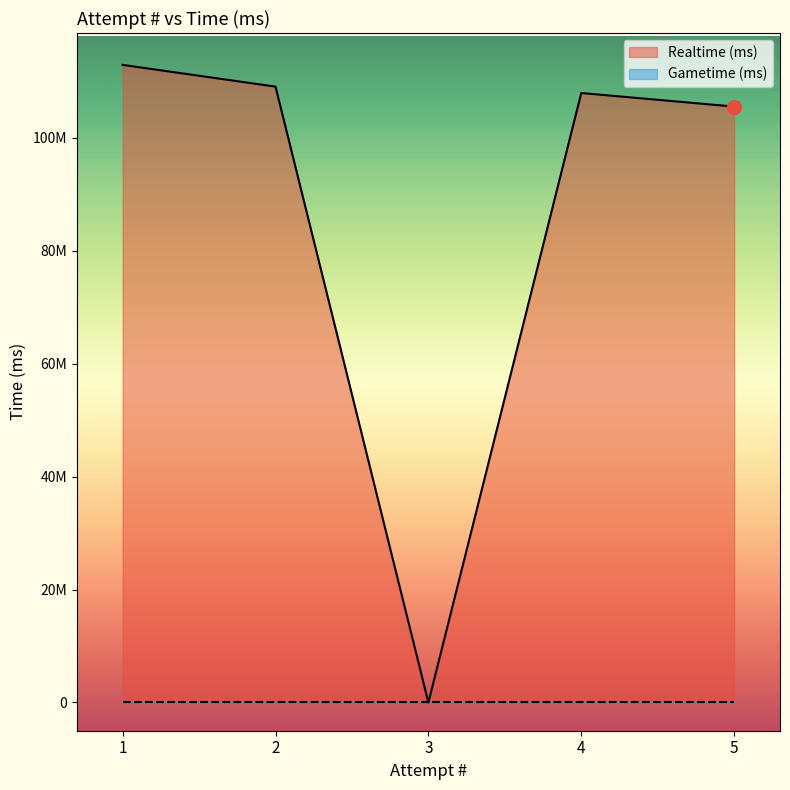

At which category does the chart reach its peak across all series?

1